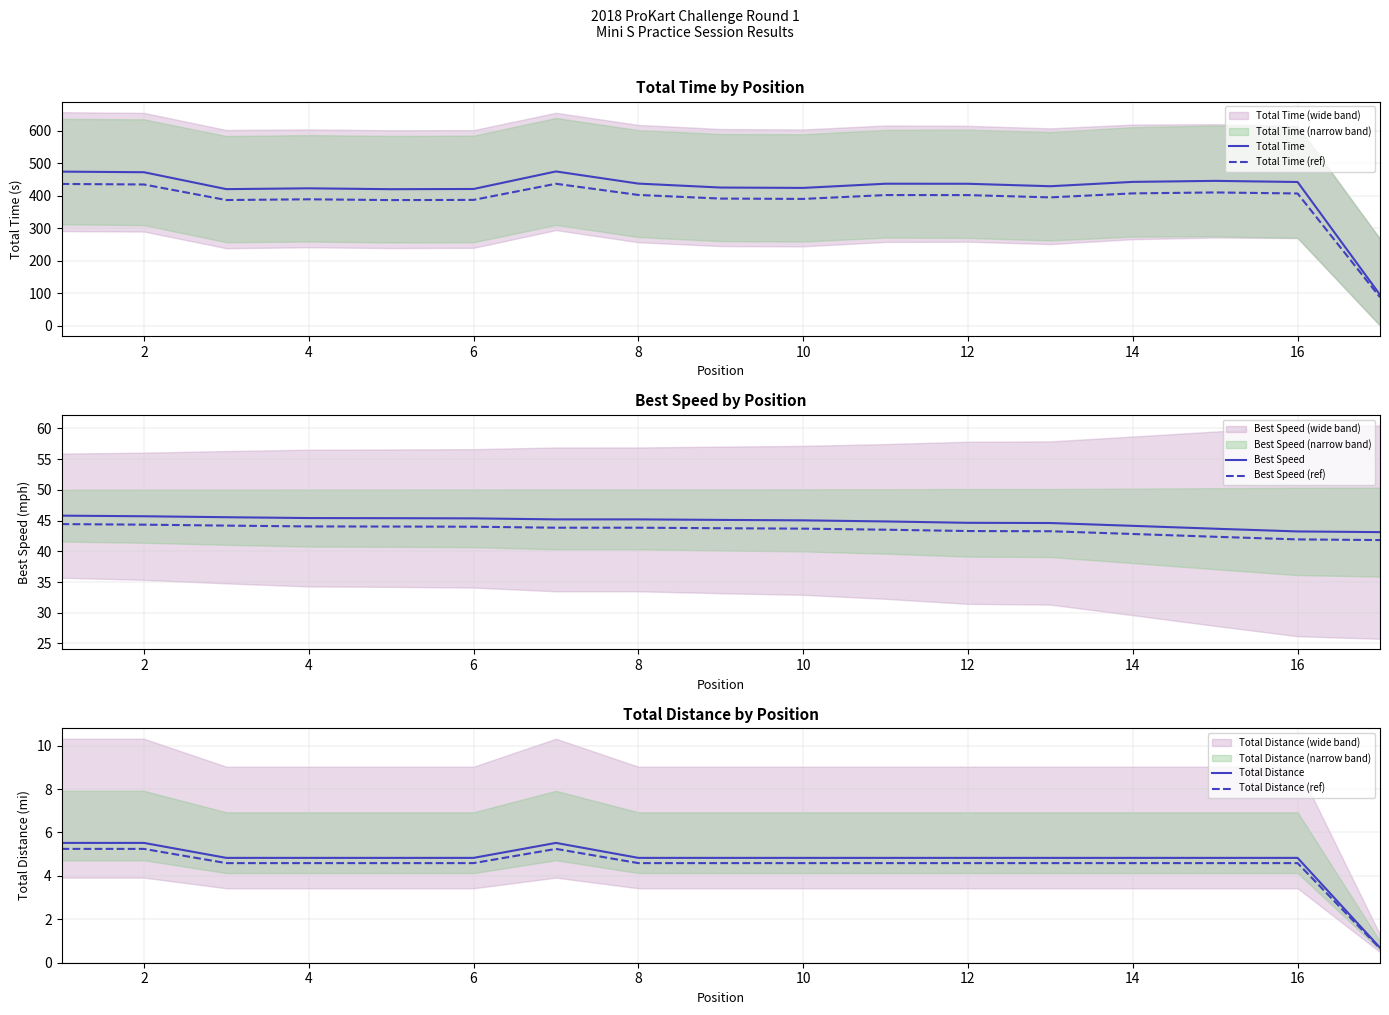

What is the minimum value for Total Time?

94.7